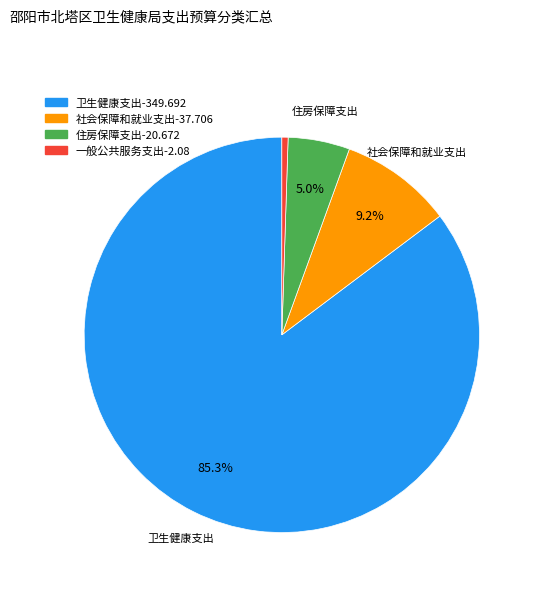

How many slices are in this pie chart?

4